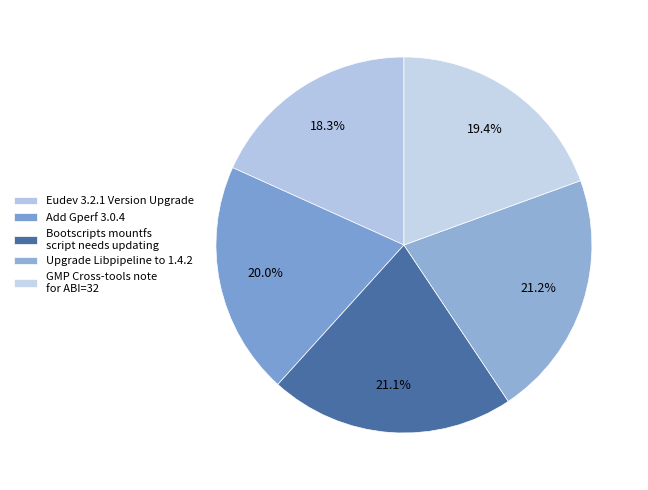

What percentage is NOT represented by Add Gperf 3.0.4?

80.0%